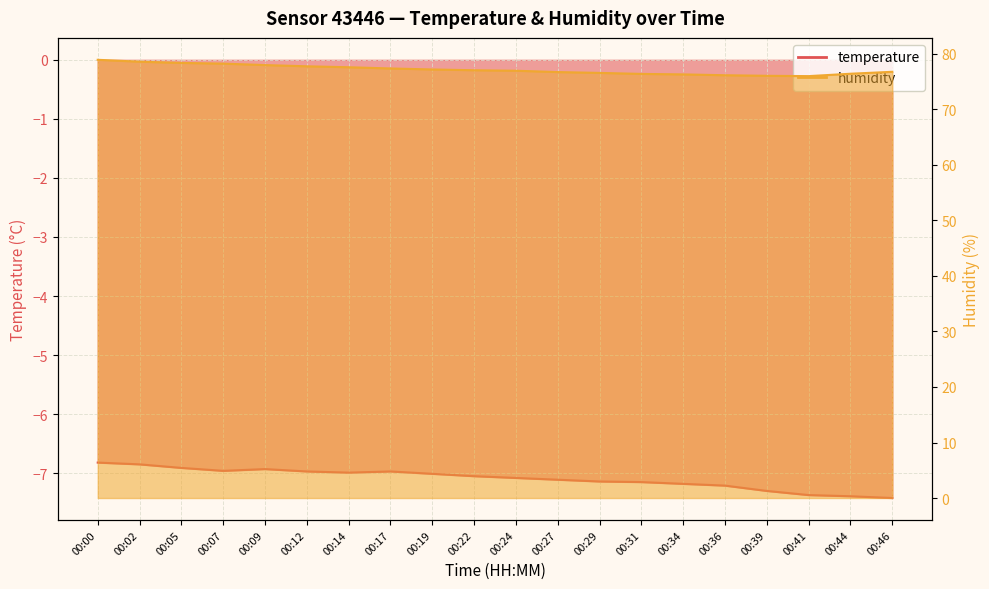

What is the spread (max minus min) of values at 00:17?

84.3